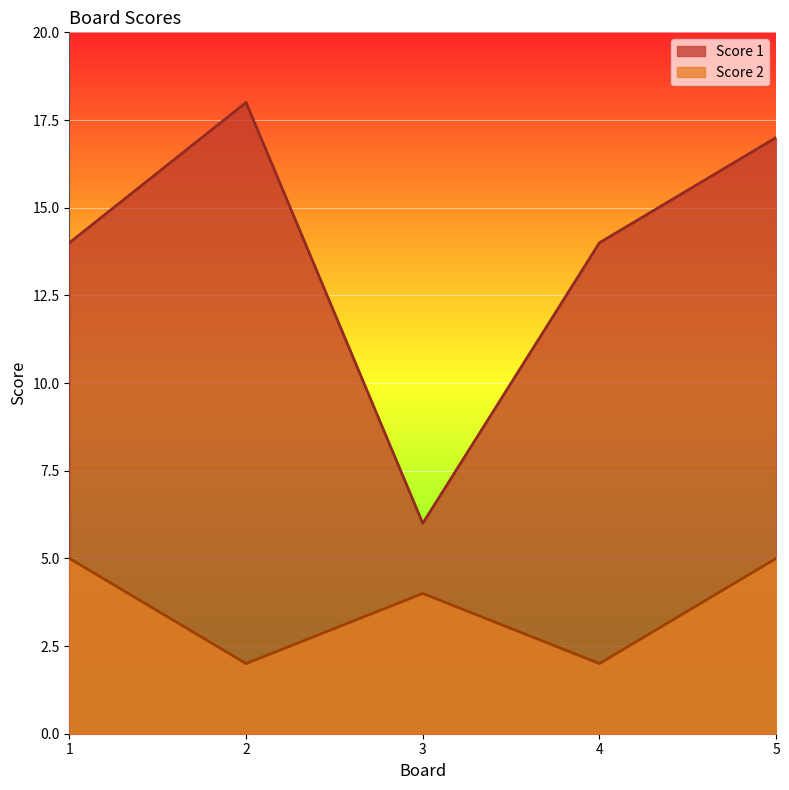

What is the value of the Score 2 point at the 1st from the left?

5